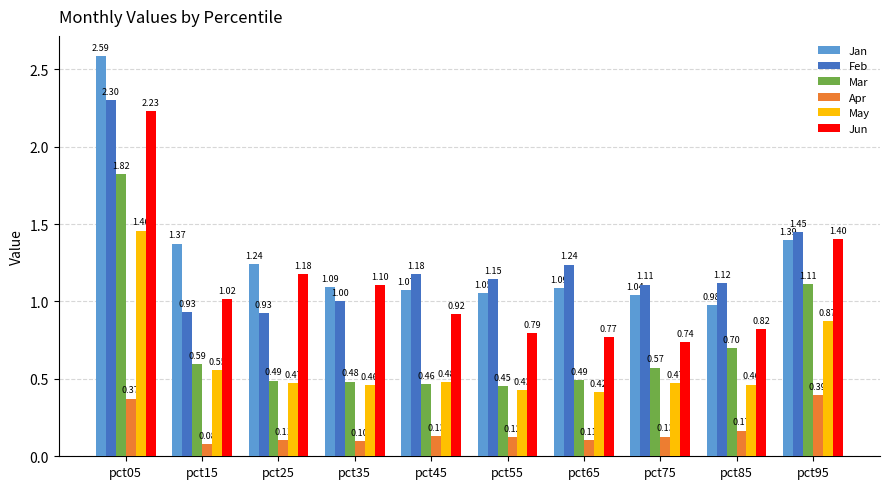

What is the difference between the second highest and minimum values in the Apr series?

0.3